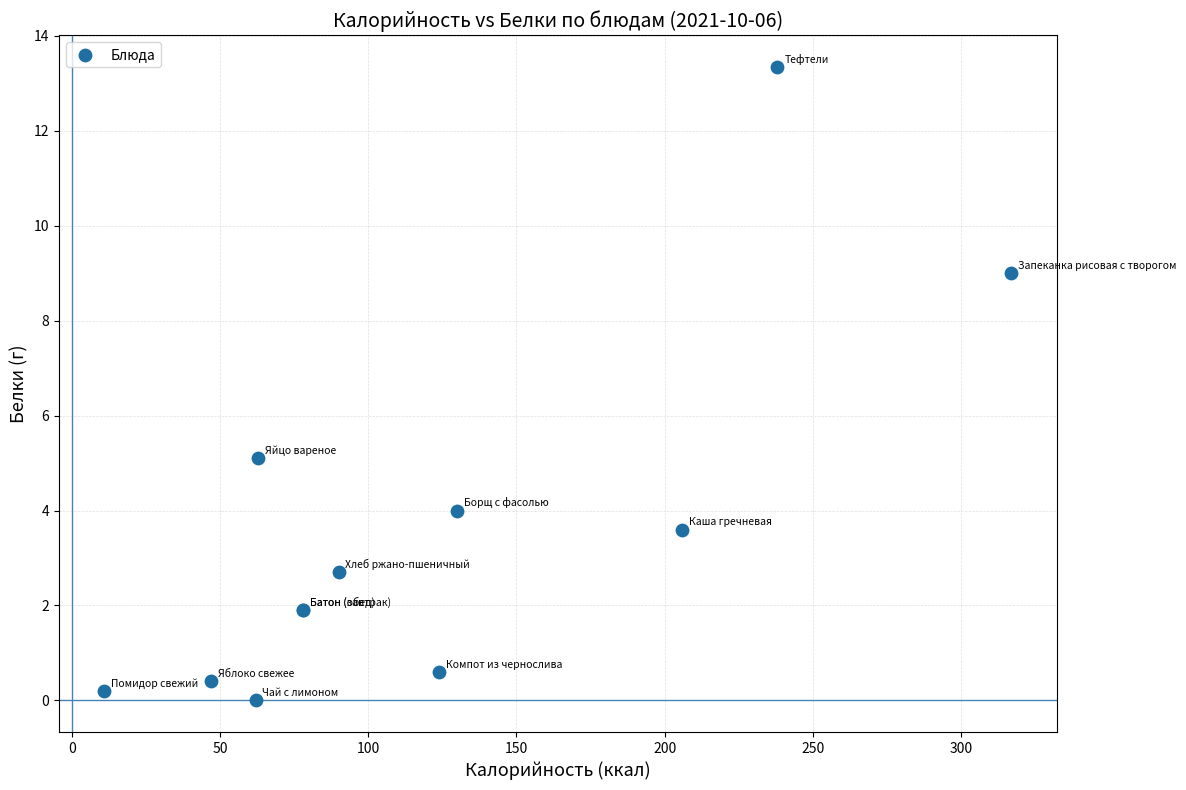

What Y value in the scatter plot is closest to 6?

5.1